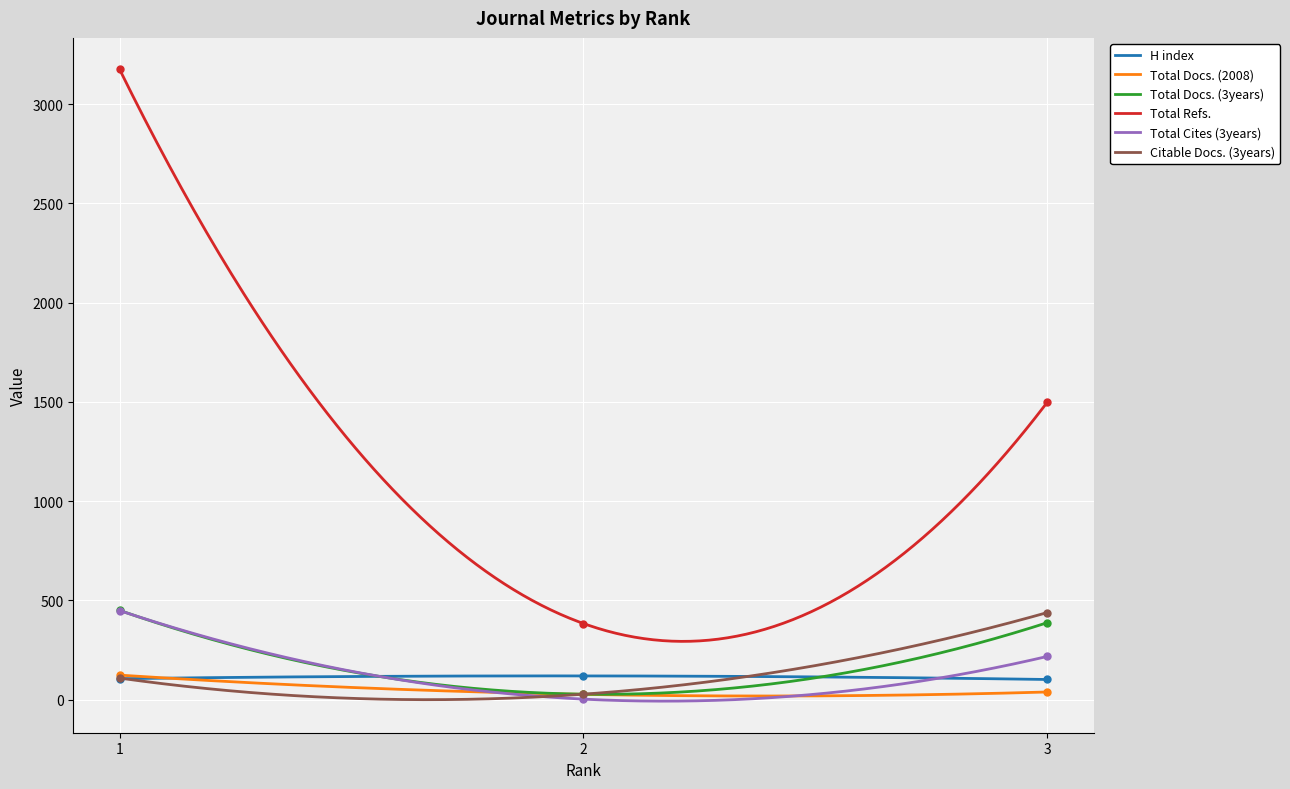

What is the maximum value for Total Refs.?

3174.0